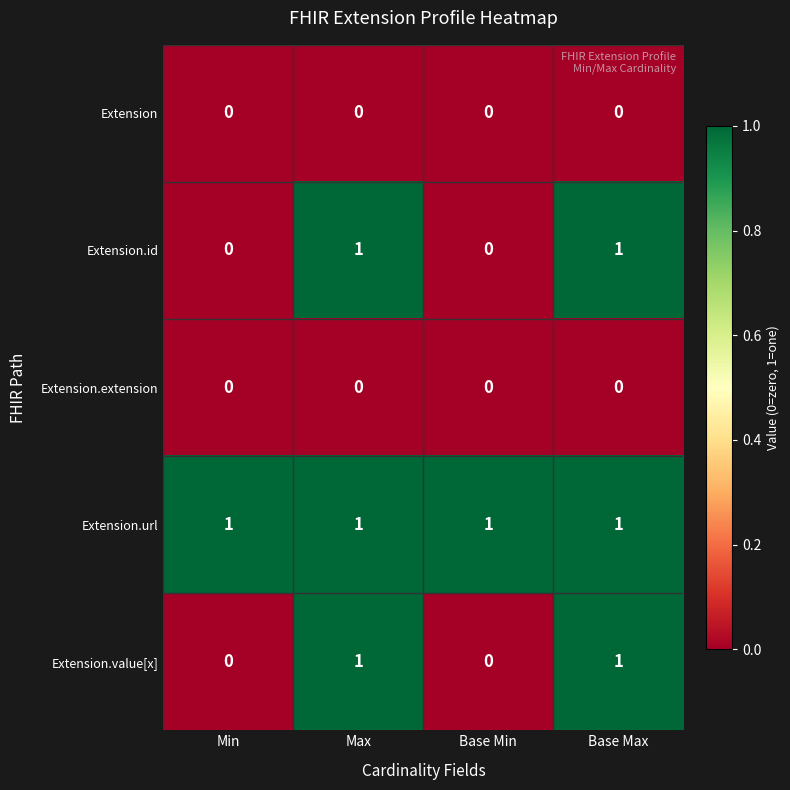

Count the Extension.id values in the range 0 to 1.

4